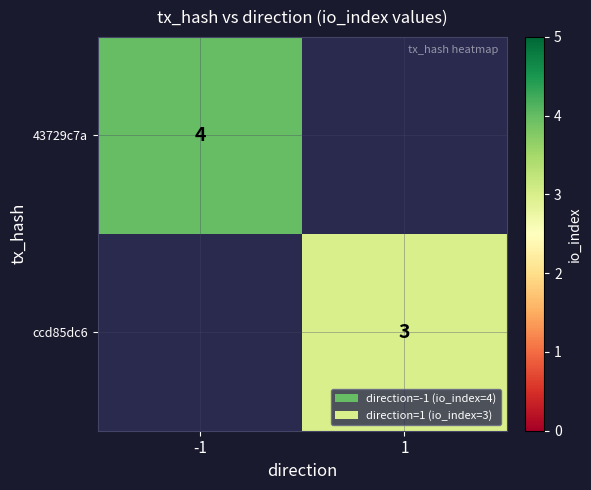

Is it true that 43729c7a equals 1 at -1?

False